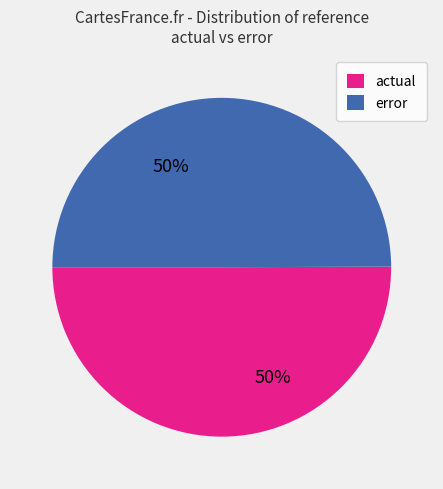

The actual slice represents 59% of the pie. True or false?

False